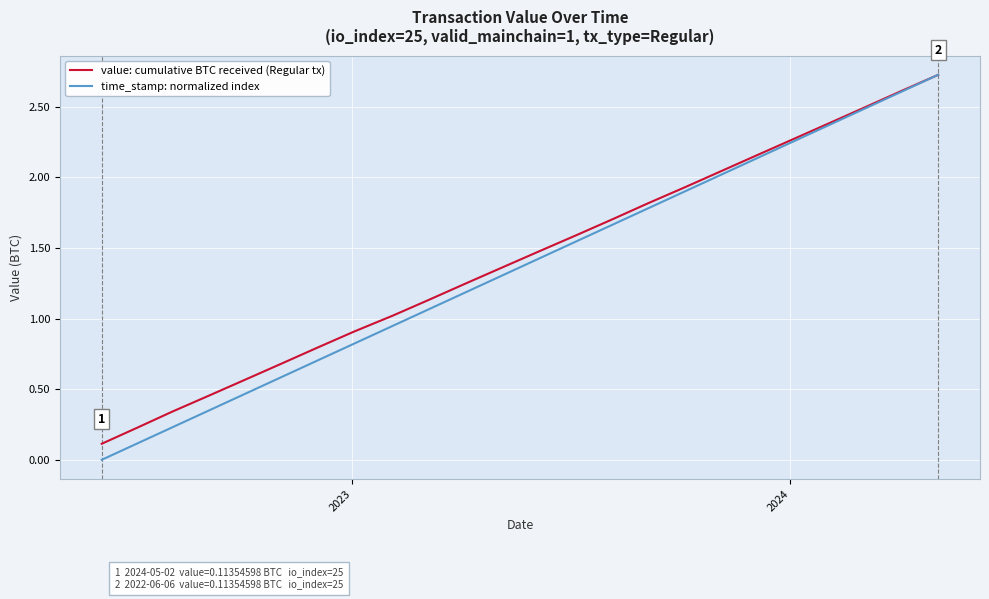

What is the maximum value shown in the chart?

2.7